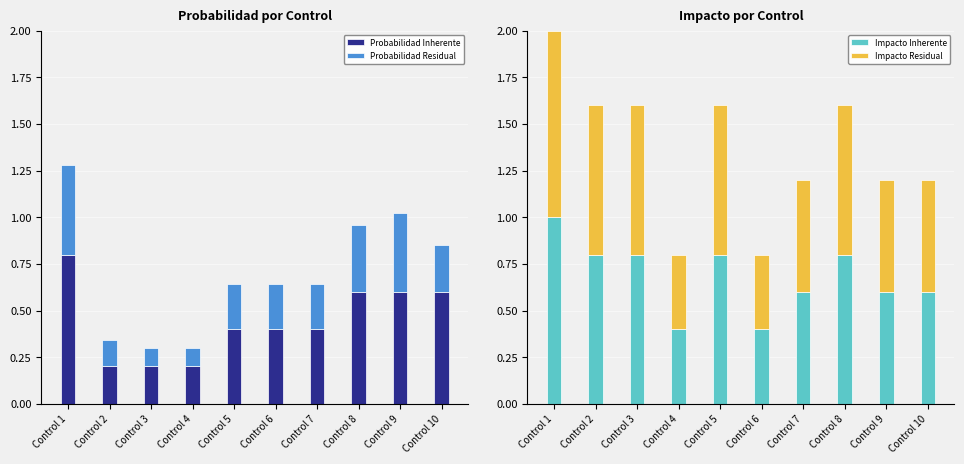

At how many categories does at least one series exceed 0?

10